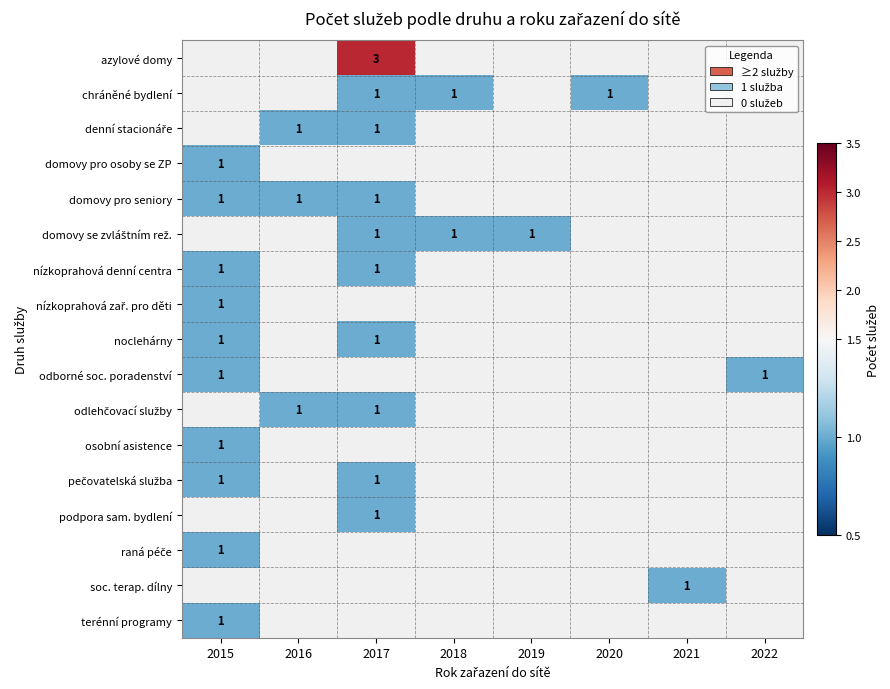

The noclehárny series shows 0 at 2015. True or false?

False